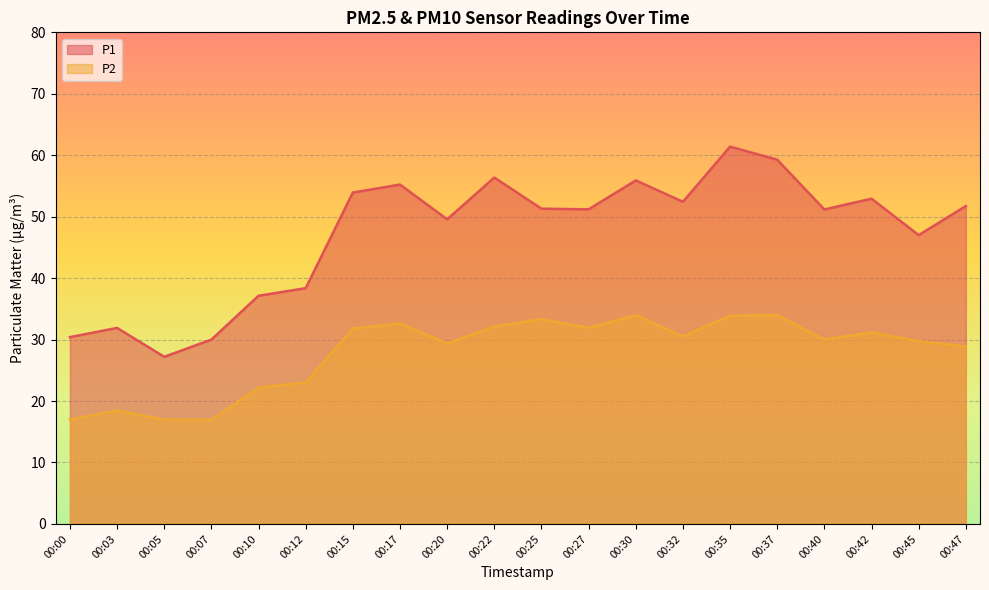

Between 00:40 and 00:03, which is larger?

00:40